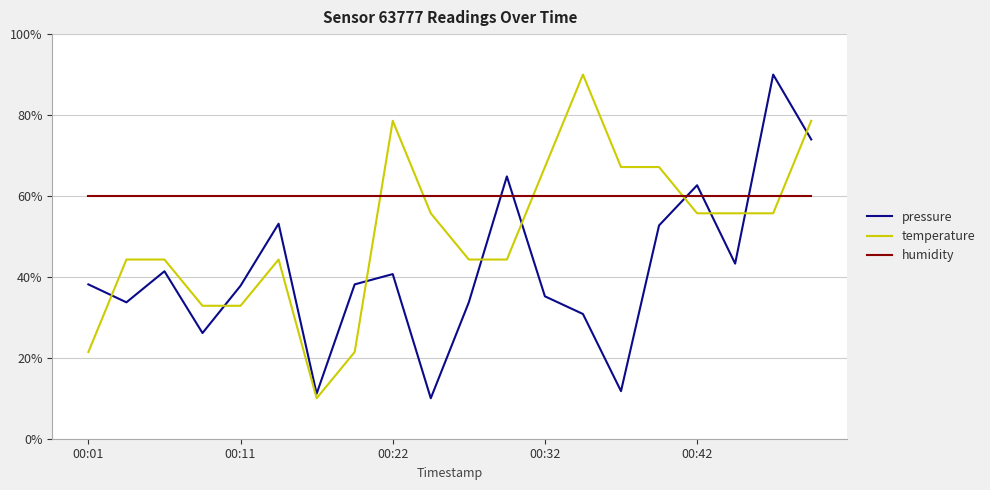

Which series has the largest total across all categories?

humidity